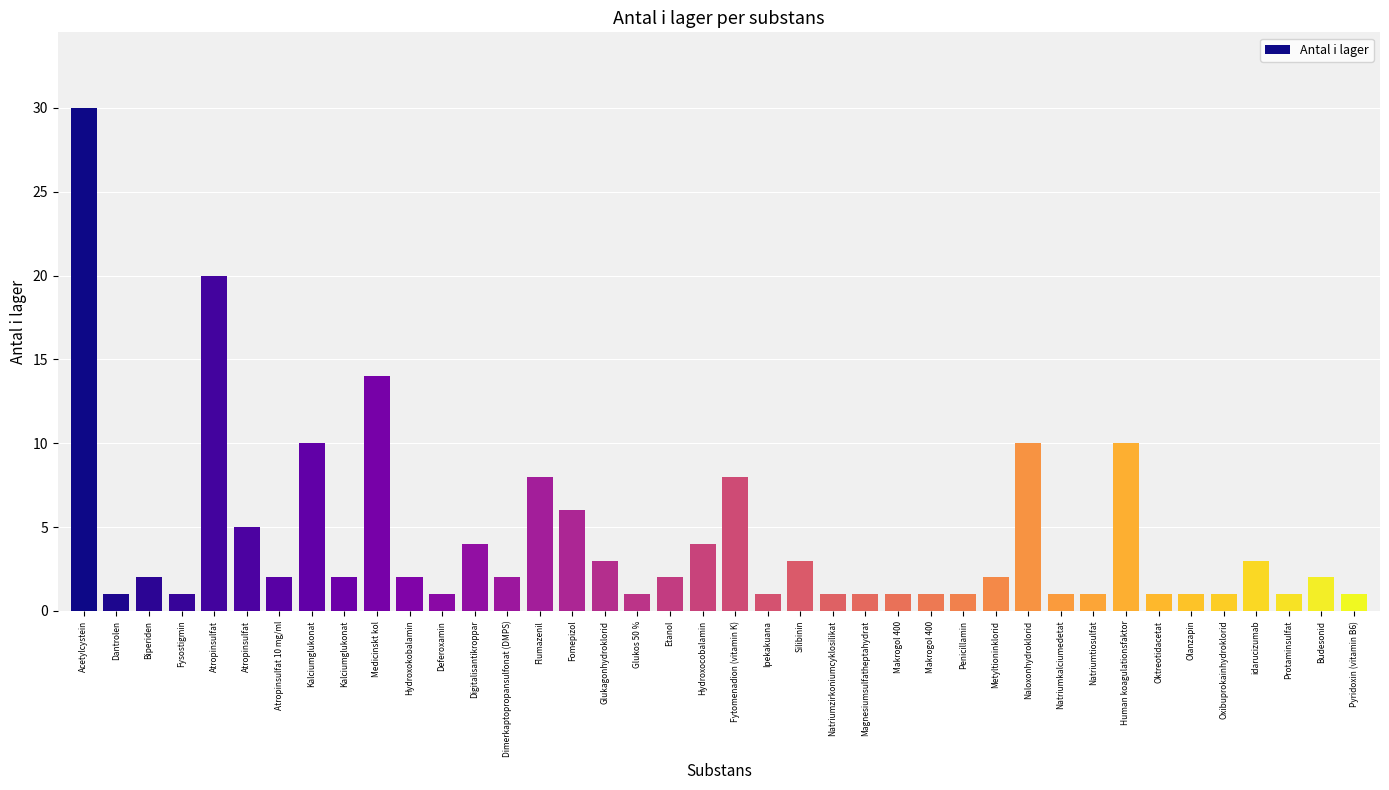

How many categories are shown in the chart?

40